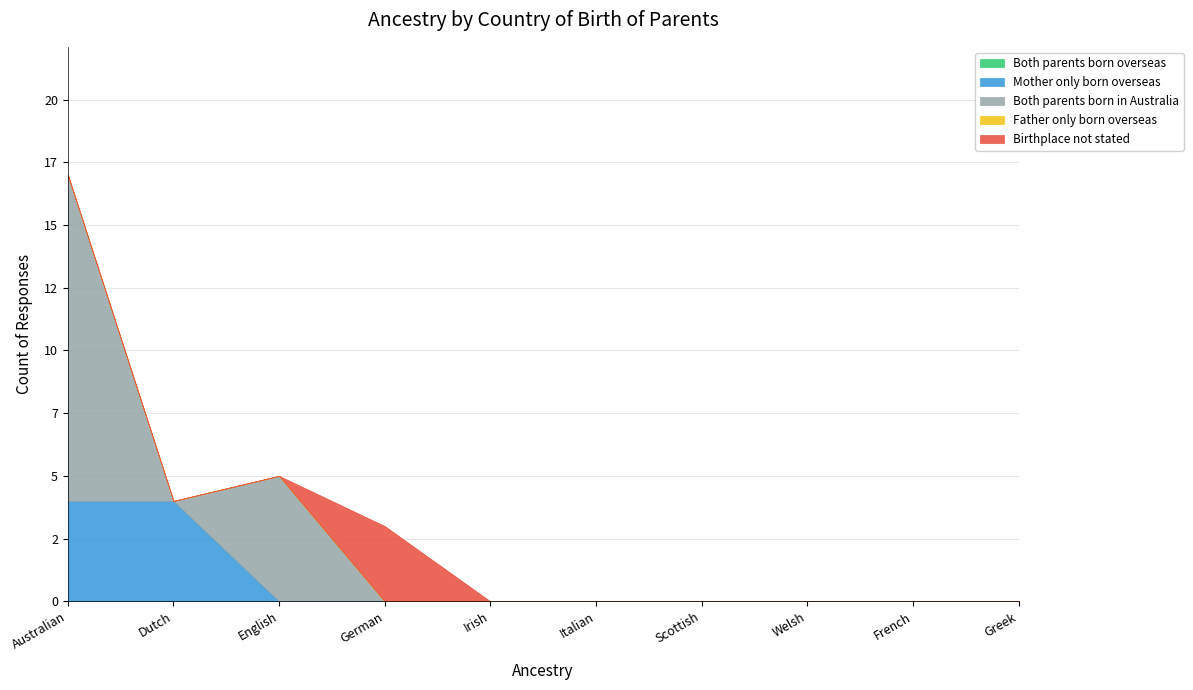

Where is Mother only born overseas nearest to the value 2?

Australian